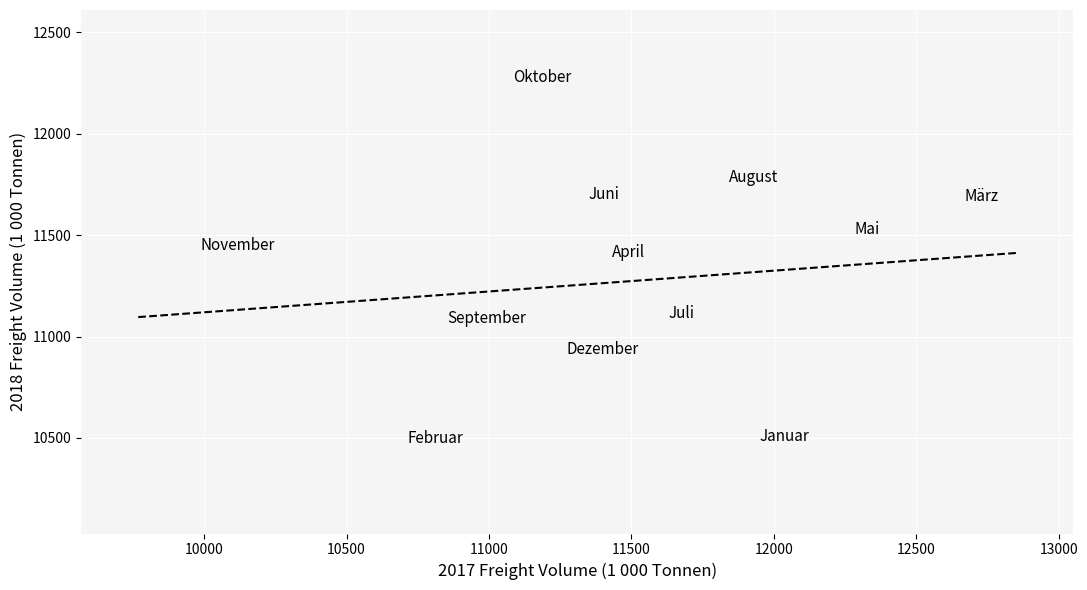

What is the average Y value?

11263.6